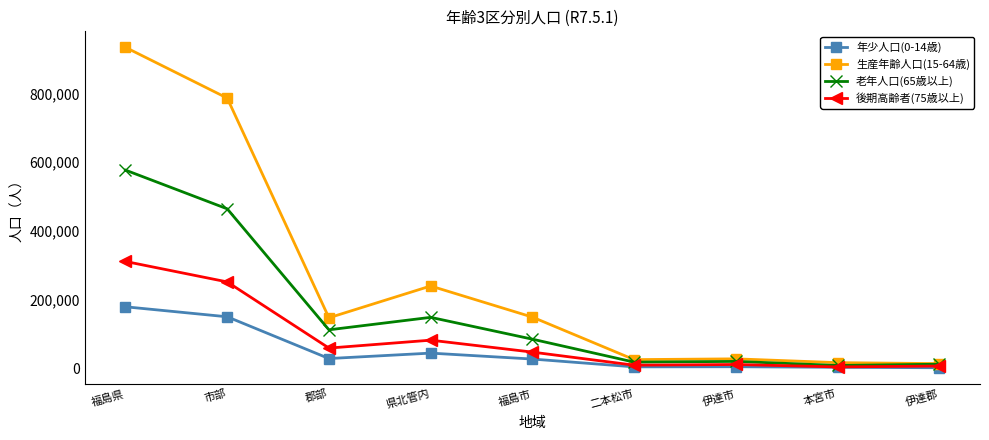

What is the spread (max minus min) of values at 福島県?

754711